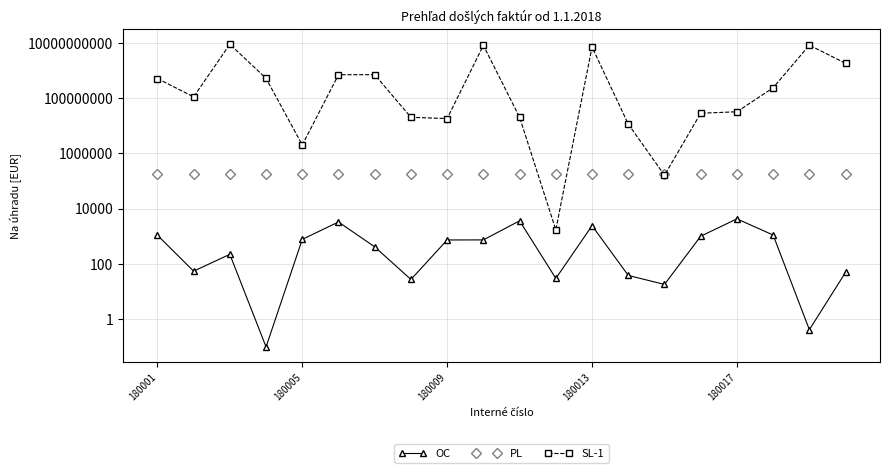

What is the sum of all SL-1 values?

36896454714.0